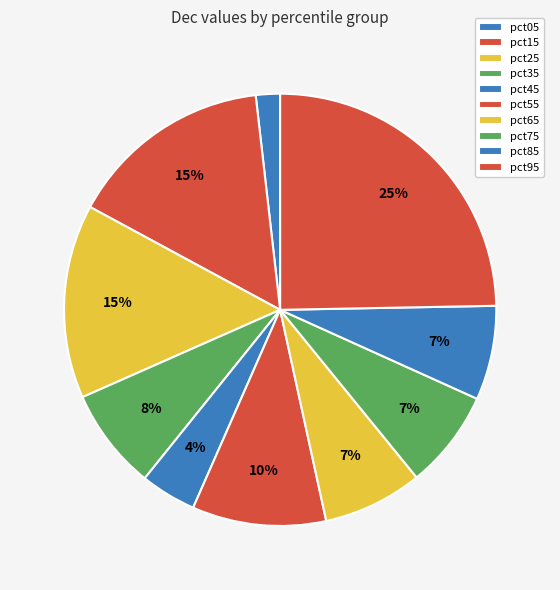

Which category has the biggest portion of the pie?

pct95